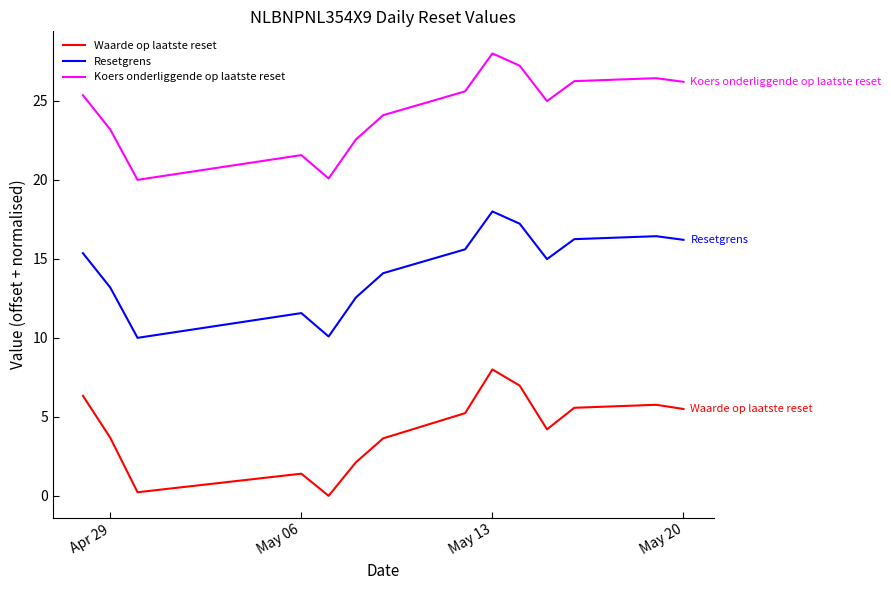

Rank the series by their maximum value, from highest to lowest.

Koers onderliggende op laatste reset, Resetgrens, Waarde op laatste reset